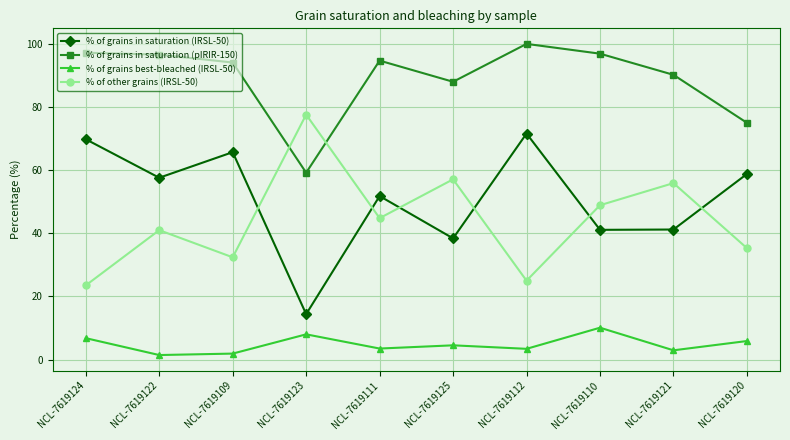

What is the average value of the % of grains in saturation (pIRIR-150) series?

89.2